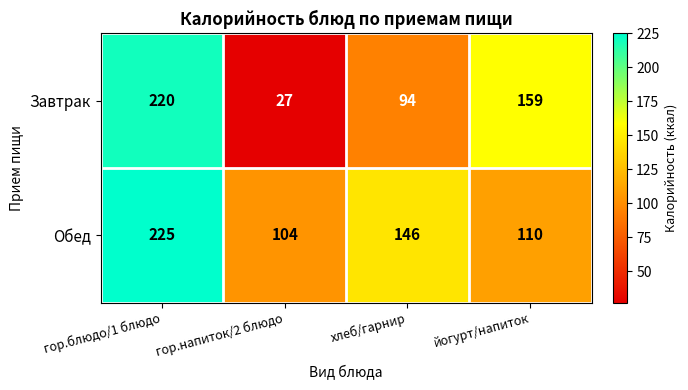

Reading left to right, transcribe all the data shown in this chart.

Завтрак: гор.блюдо/1 блюдо=220	гор.напиток/2 блюдо=27	хлеб/гарнир=94	йогурт/напиток=159
Обед: гор.блюдо/1 блюдо=225	гор.напиток/2 блюдо=104	хлеб/гарнир=146	йогурт/напиток=110